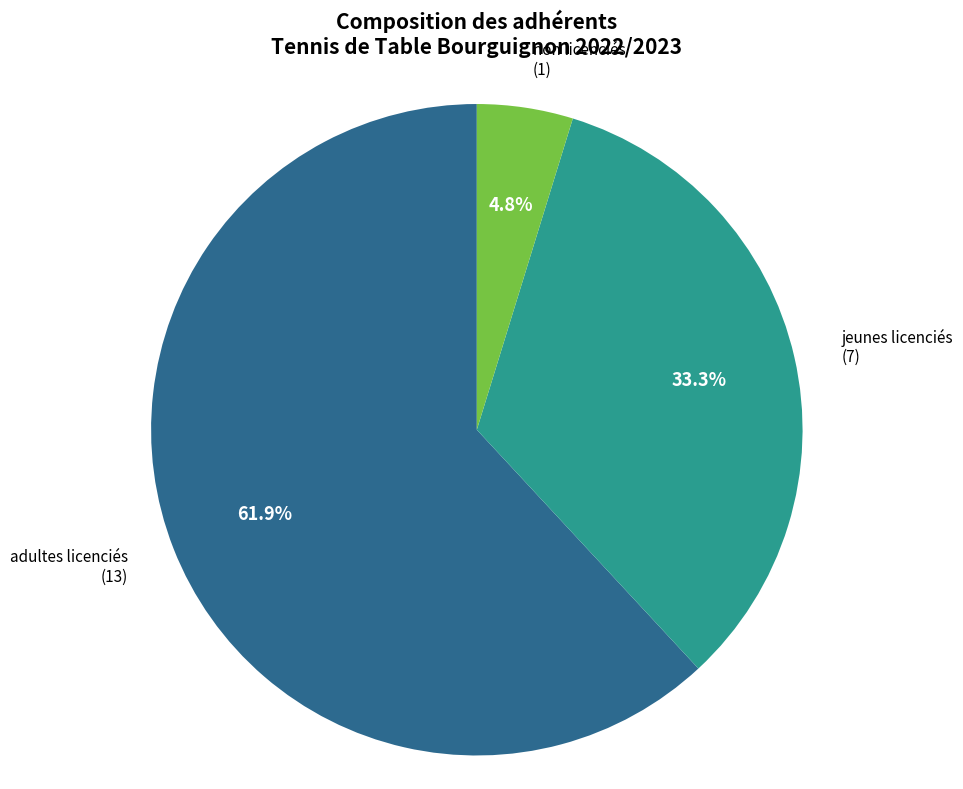

Is there any slice that represents more than half of the pie?

Yes